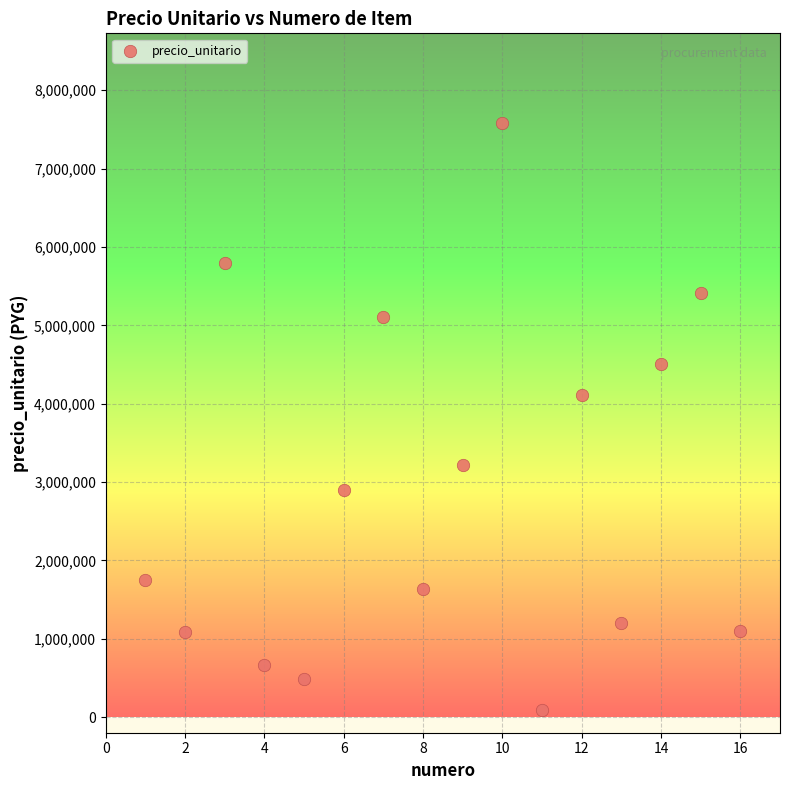

What is the range of X values (max minus min)?

15